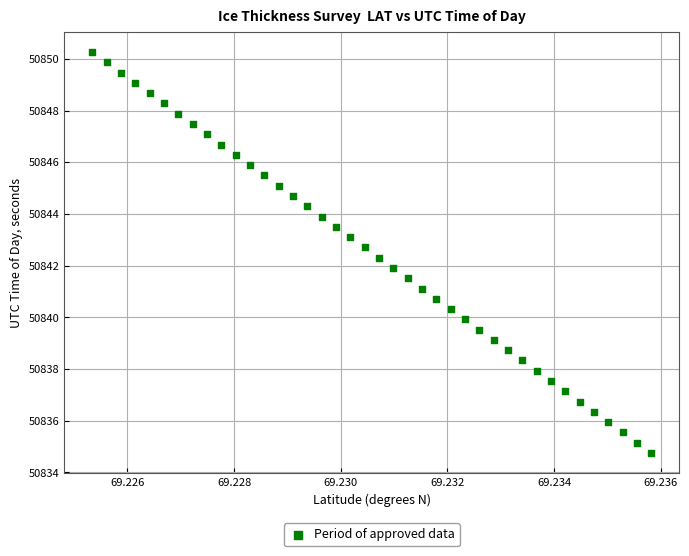

What is the range of Y values (max minus min)?

15.5